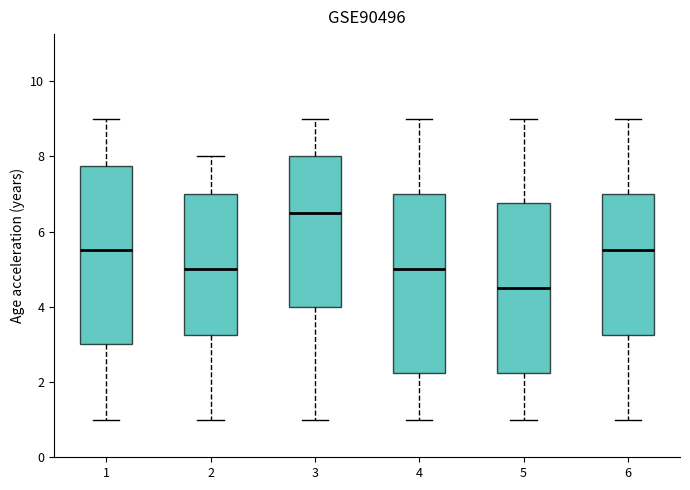

Where does the upper whisker of the box at x = 6 end on the y-axis? The values are not printed on the chart, so give them approximately, as read against the axis.

9.0